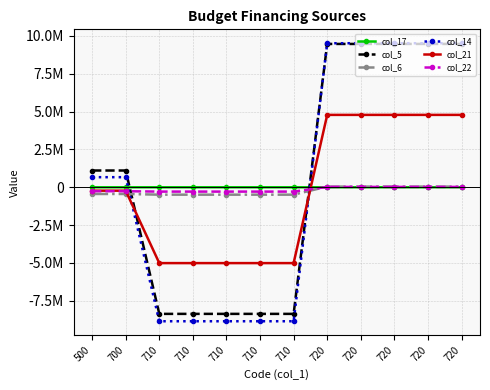

Does the chart display data point markers on the line(s)?

Yes